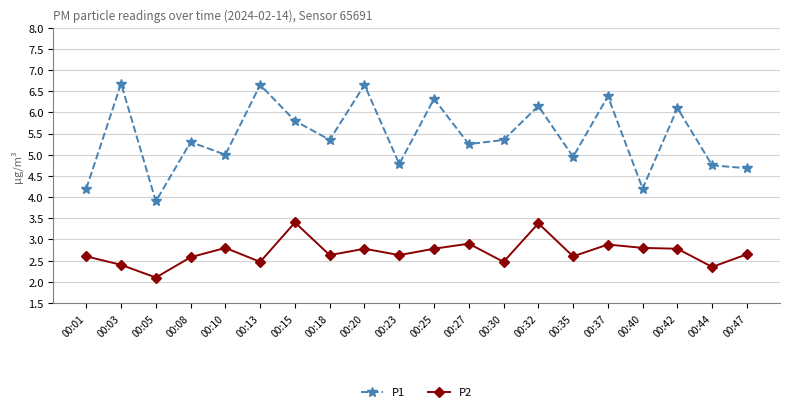

Rank the series at 00:37 from highest to lowest value.

P1, P2